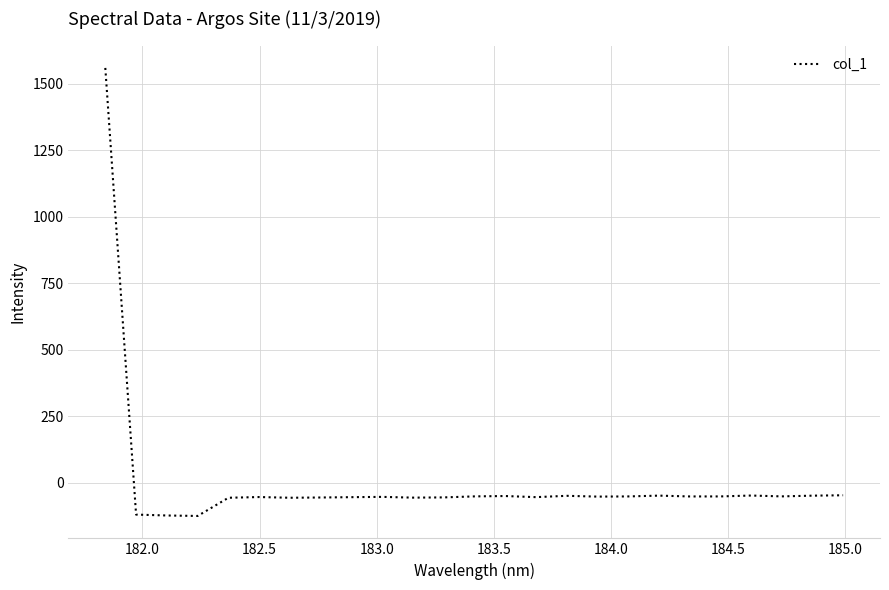

What is the maximum value shown in the chart?

1559.8